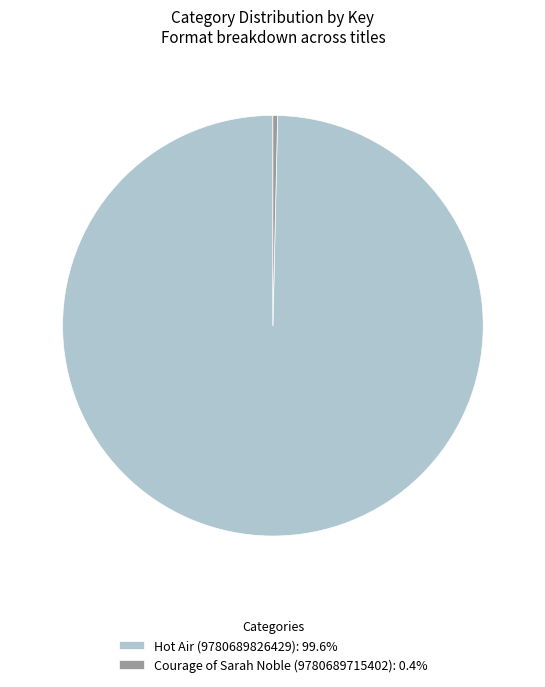

Which slice is the largest?

Hot Air (9780689826429)